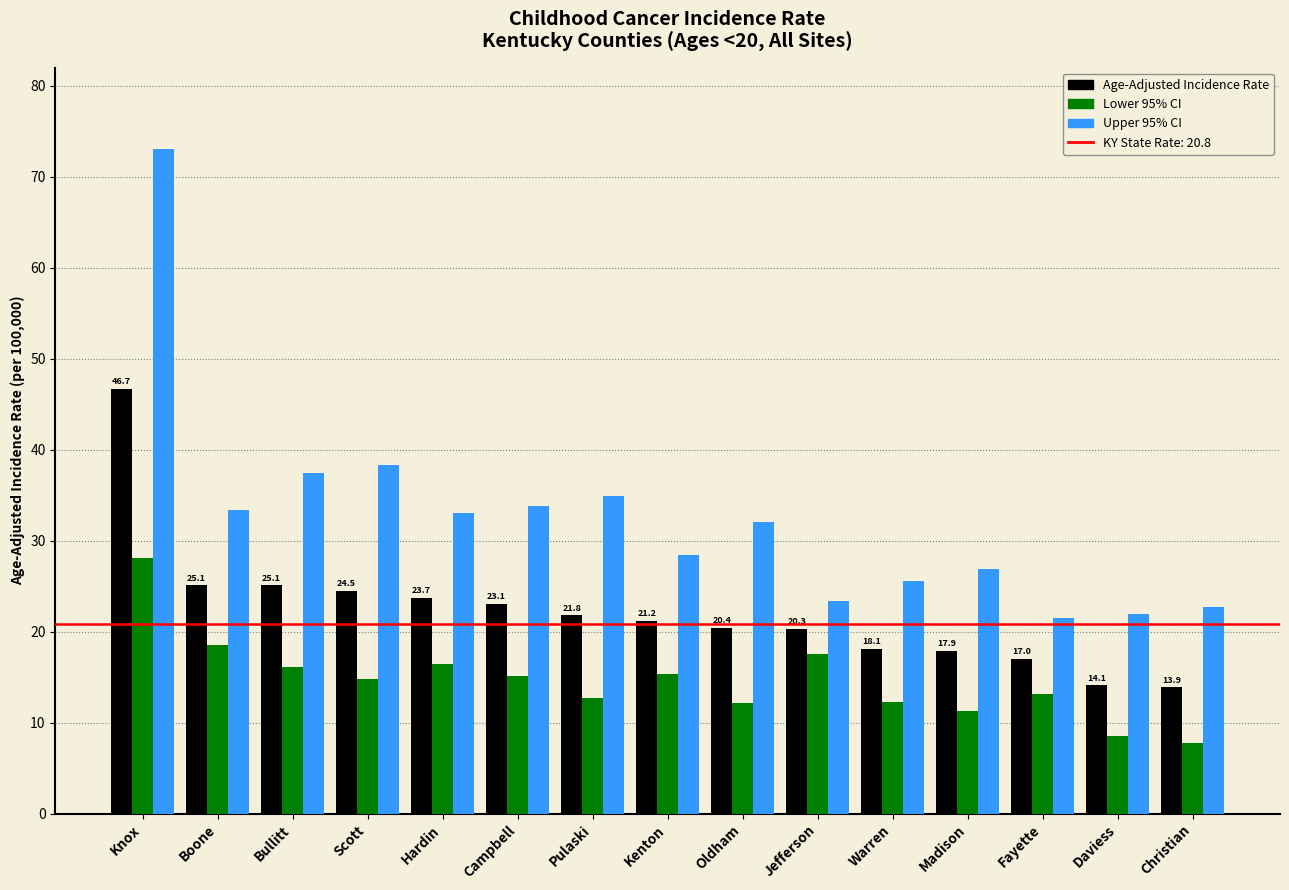

Rank the series at Daviess from lowest to highest value.

Lower 95% CI, Age-Adjusted Incidence Rate, Upper 95% CI